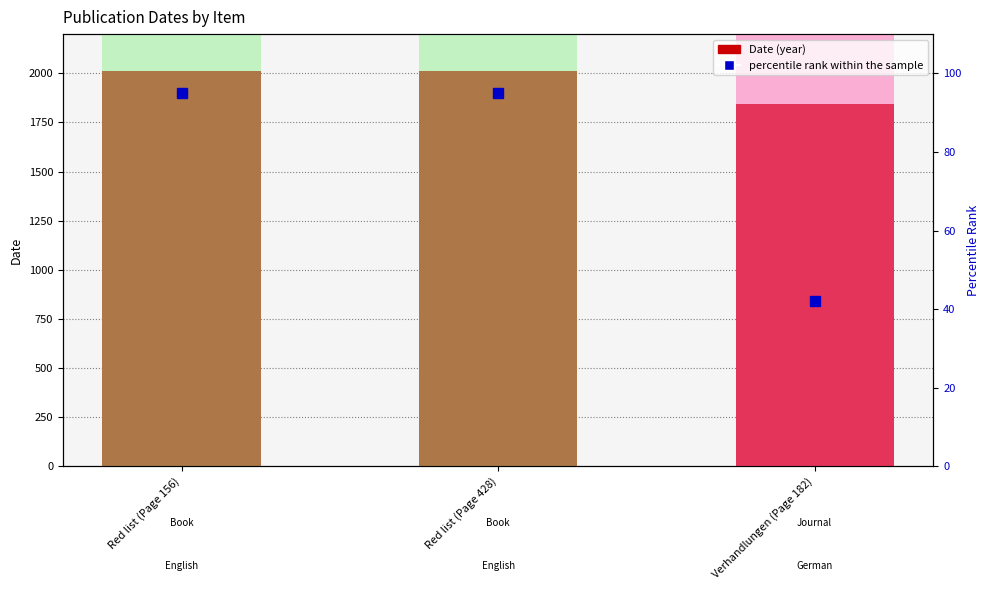

Does the chart contain any negative values?

No